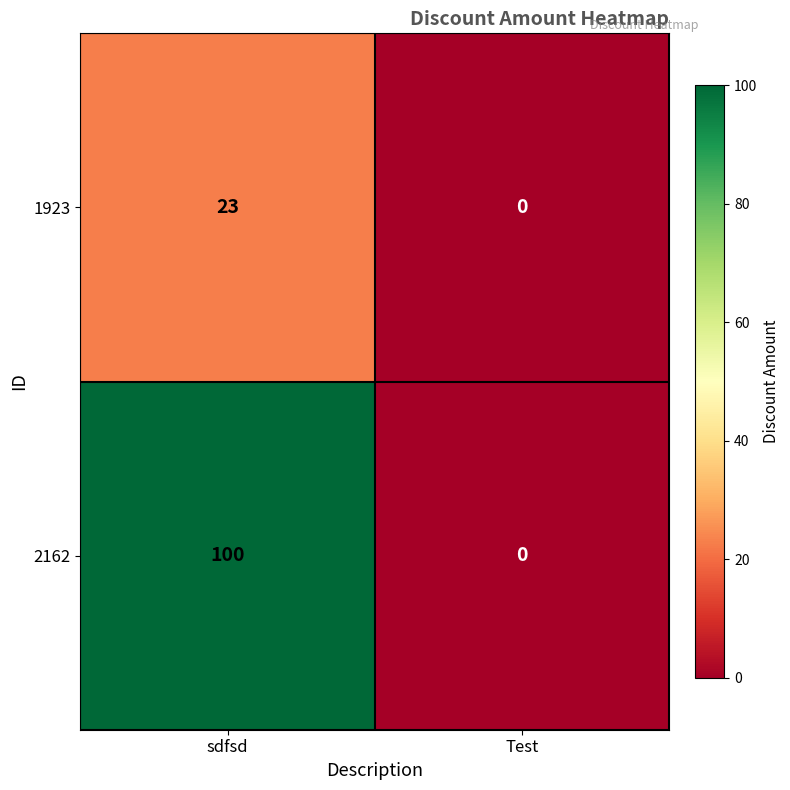

Which category has the lowest value across all series?

Test